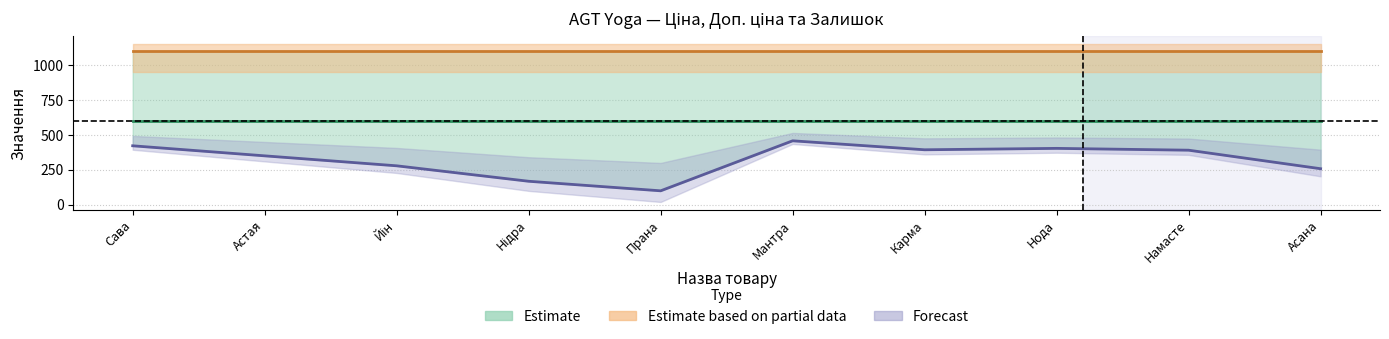

What is the maximum value shown in the chart?

1100.0